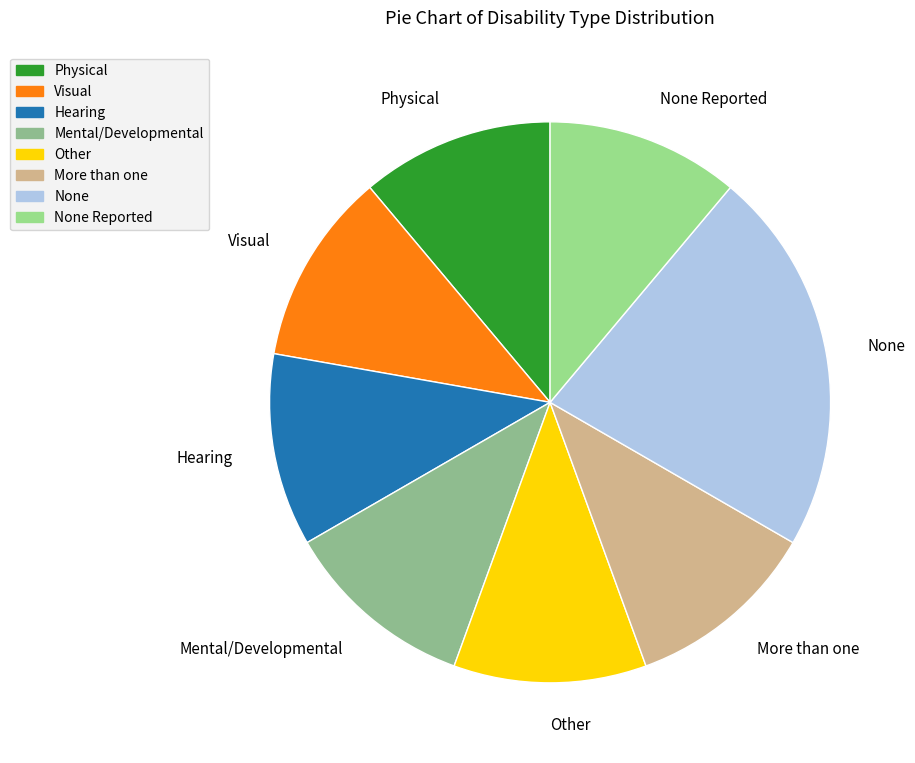

Which slice is the largest?

None